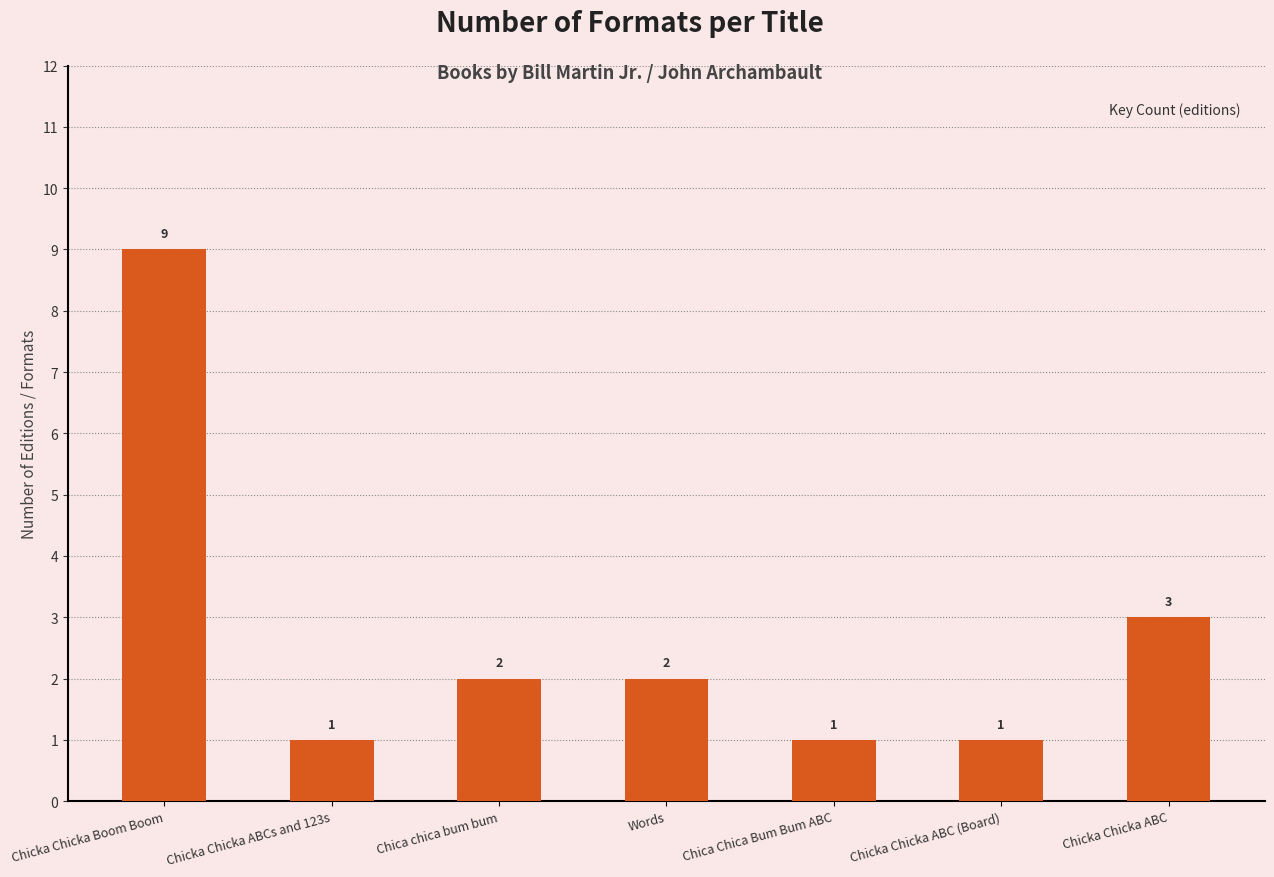

Reading left to right, list all the values displayed in this chart.

Chicka Chicka Boom Boom=9	Chicka Chicka ABCs and 123s=1	Chica chica bum bum=2	Words=2	Chica Chica Bum Bum ABC=1	Chicka Chicka ABC (Board)=1	Chicka Chicka ABC=3